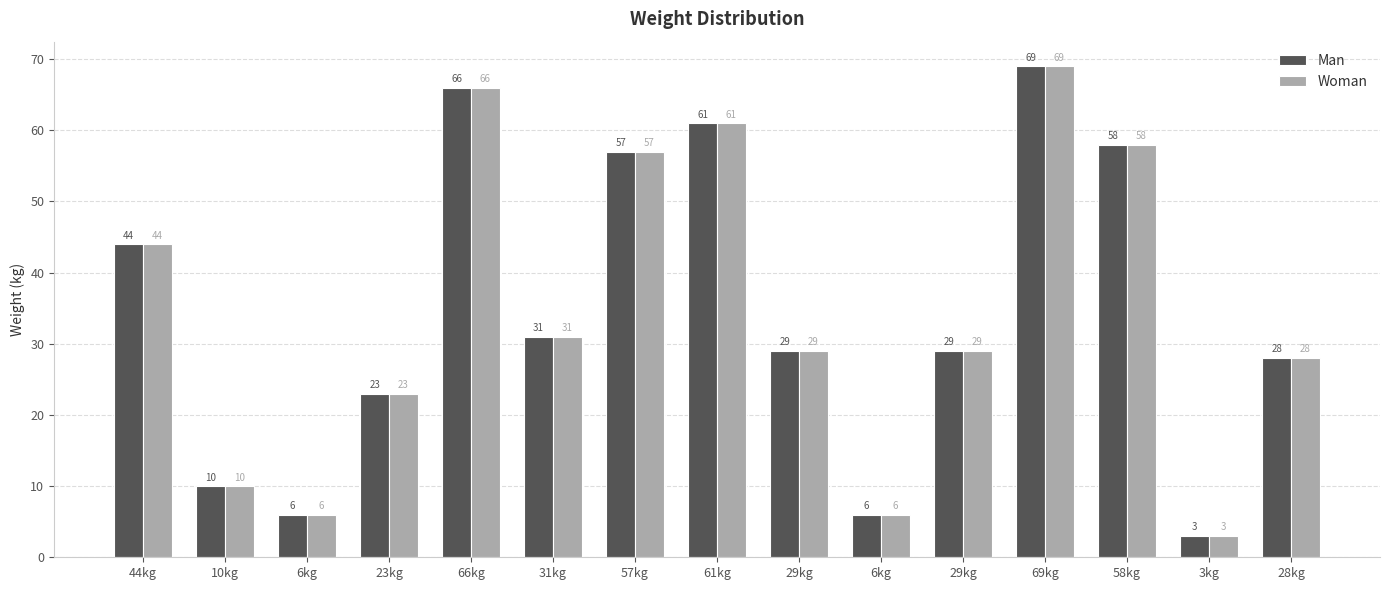

At which label does Man reach its minimum?

3kg